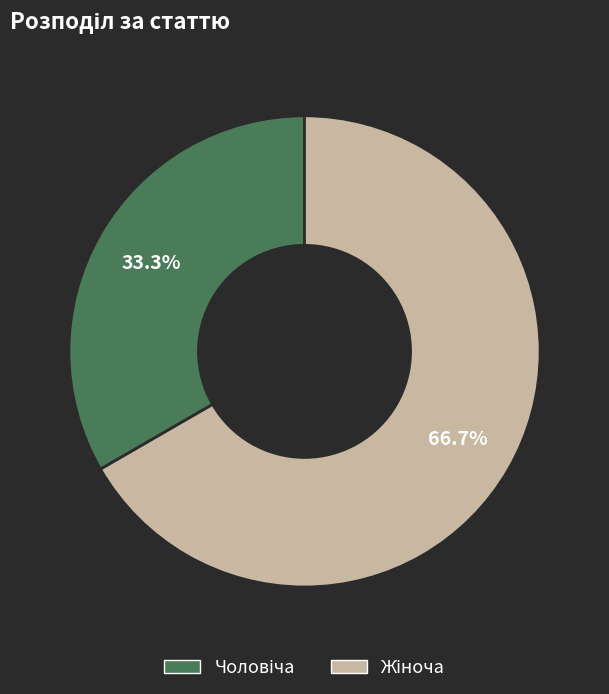

Is there any slice that represents more than half of the pie?

Yes